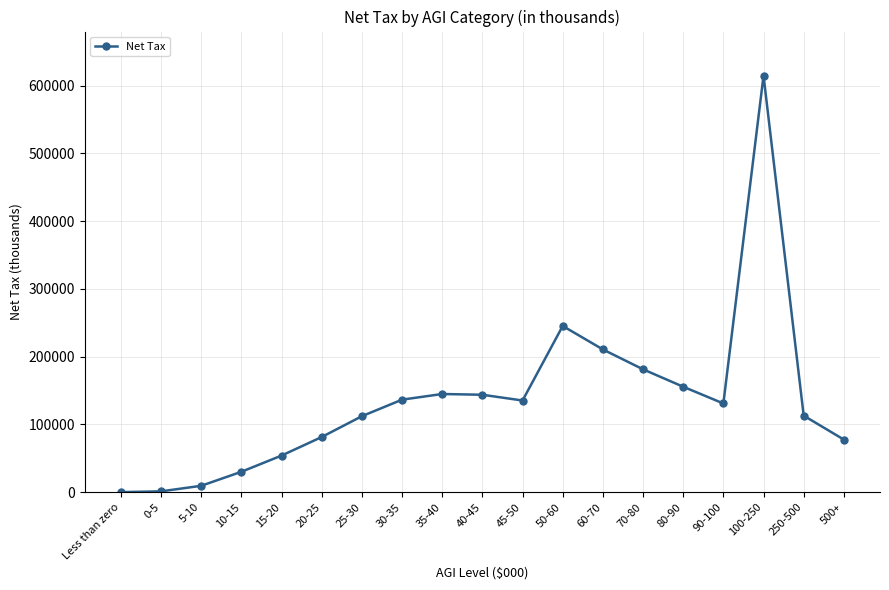

True or false: the data shows 181332 at 70-80.

True